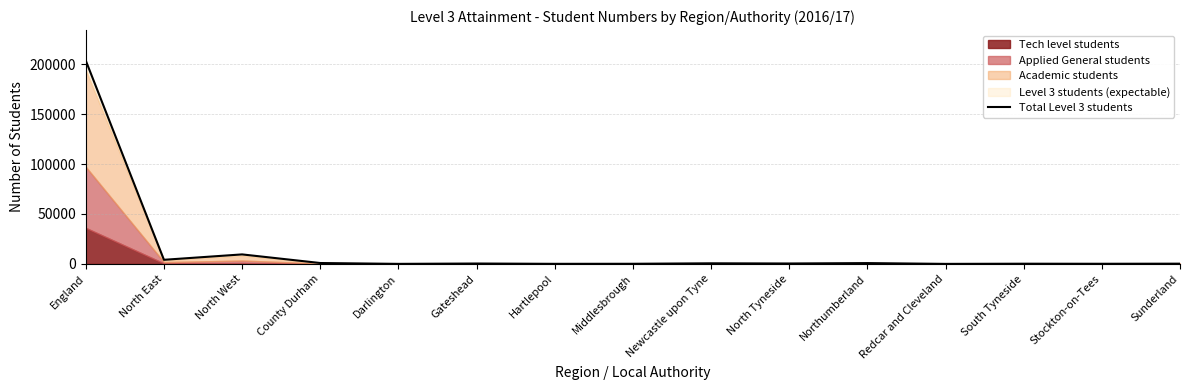

Reading right to left, transcribe all the data shown in this chart.

249	154	215	44	828	429	614	145	94	402	58	902	9530	4130	203612